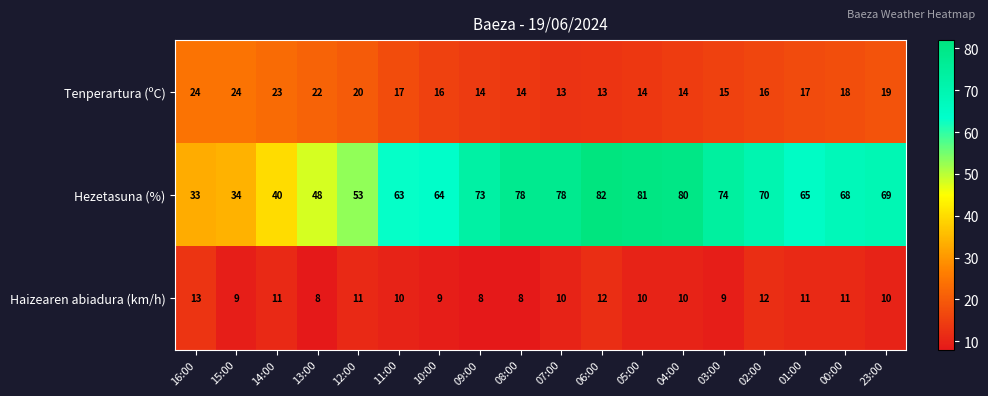

At which category is the sum across all series the highest?

06:00